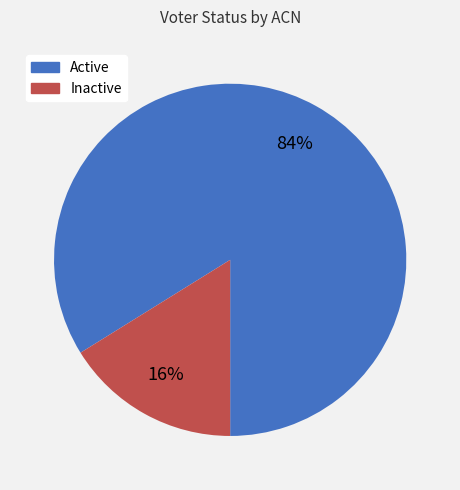

How many segments does this pie chart have?

2